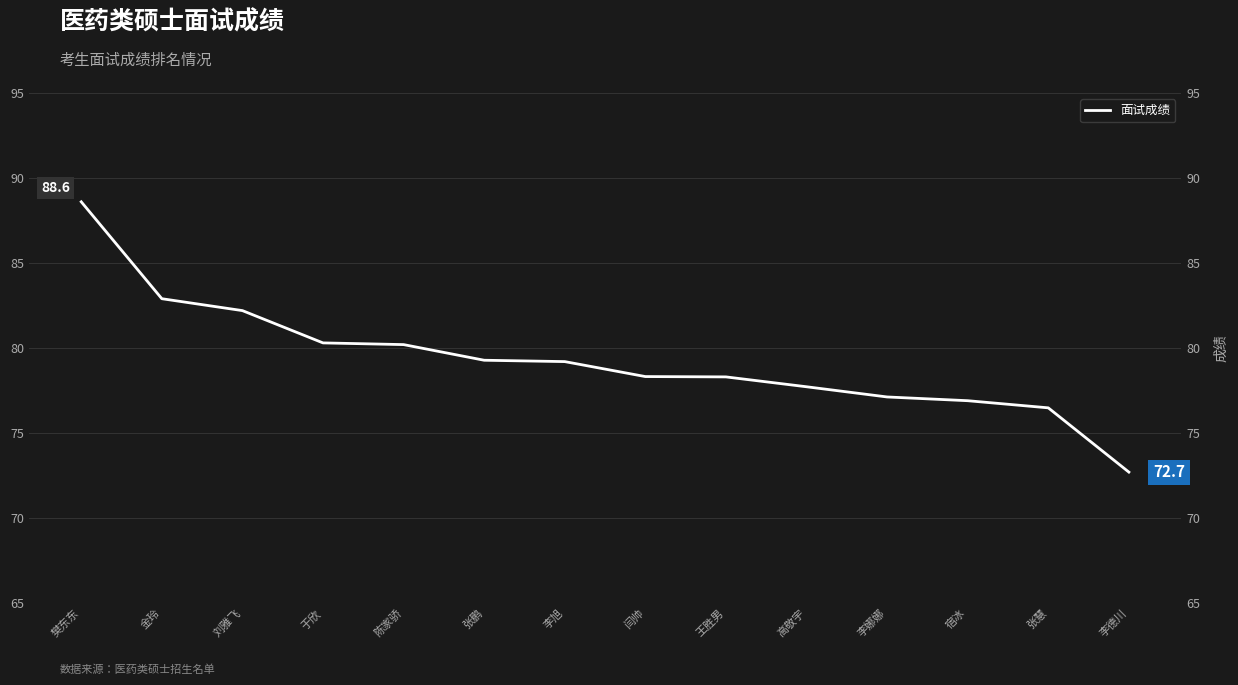

True or false: the data has more than 0 interior local peaks.

False